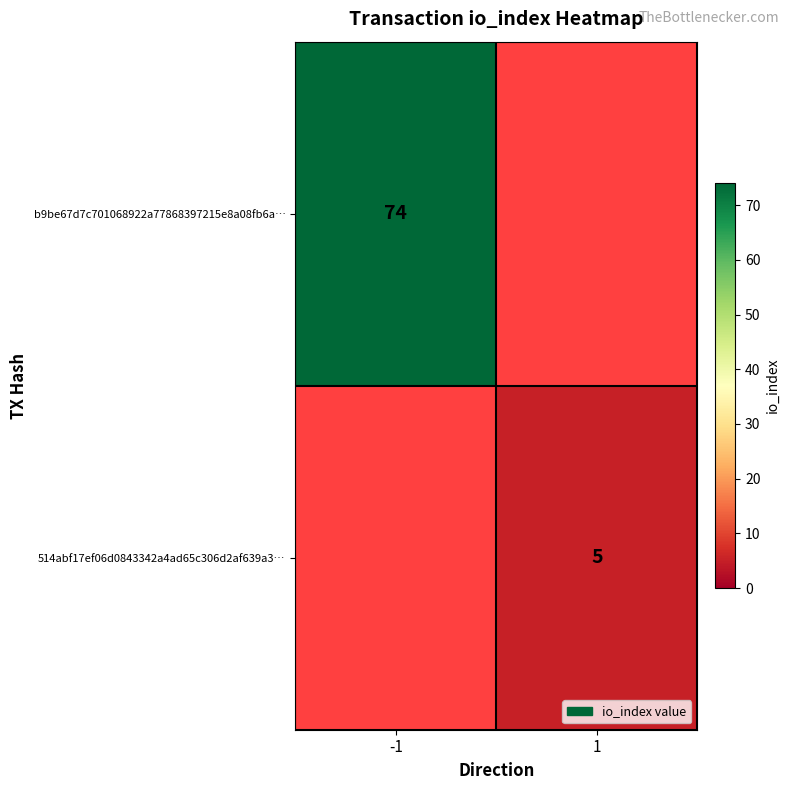

Is the value of b9be67d7c701068922a77868397215e8a08fb6a… at -1 greater than the value of 514abf17ef06d0843342a4ad65c306d2af639a3… at 1?

Yes